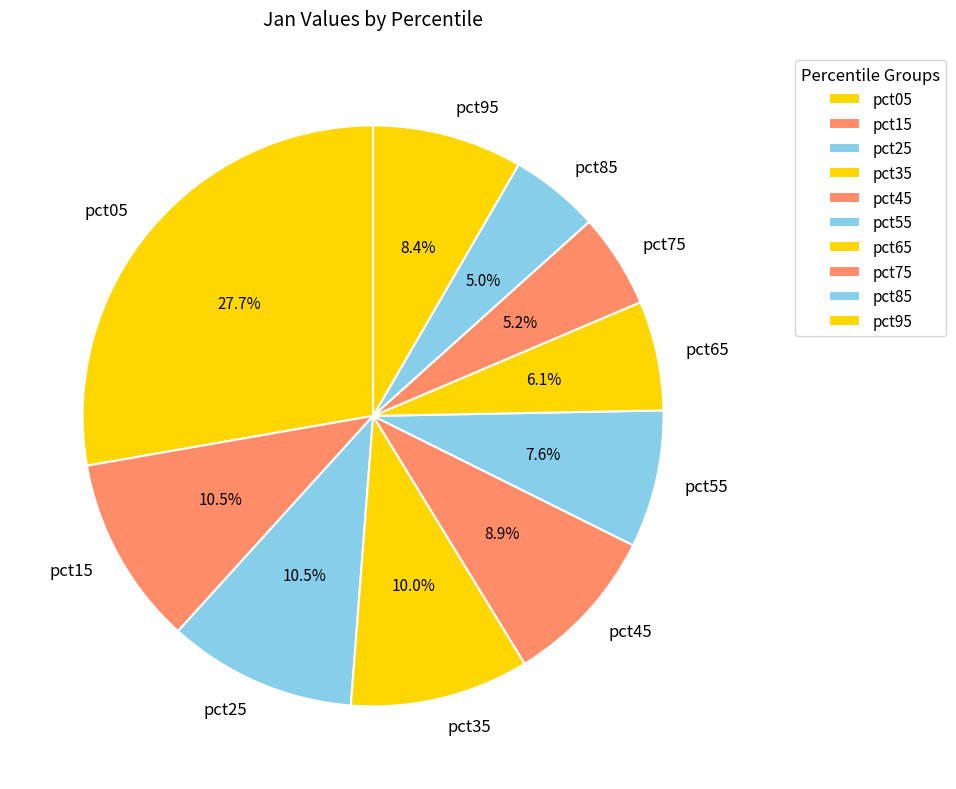

Combined, what portion of the pie is pct85 and pct05?

32.7%